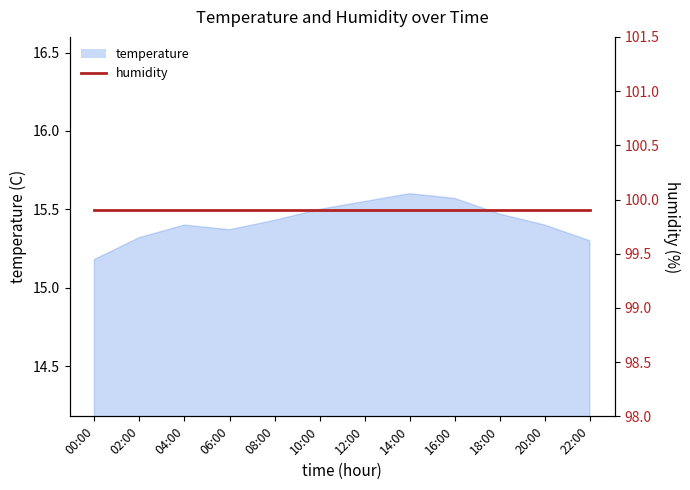

Reading left to right, list all the values displayed in this chart.

15.2	15.3	15.4	15.4	15.4	15.5	15.6	15.6	15.6	15.5	15.4	15.3